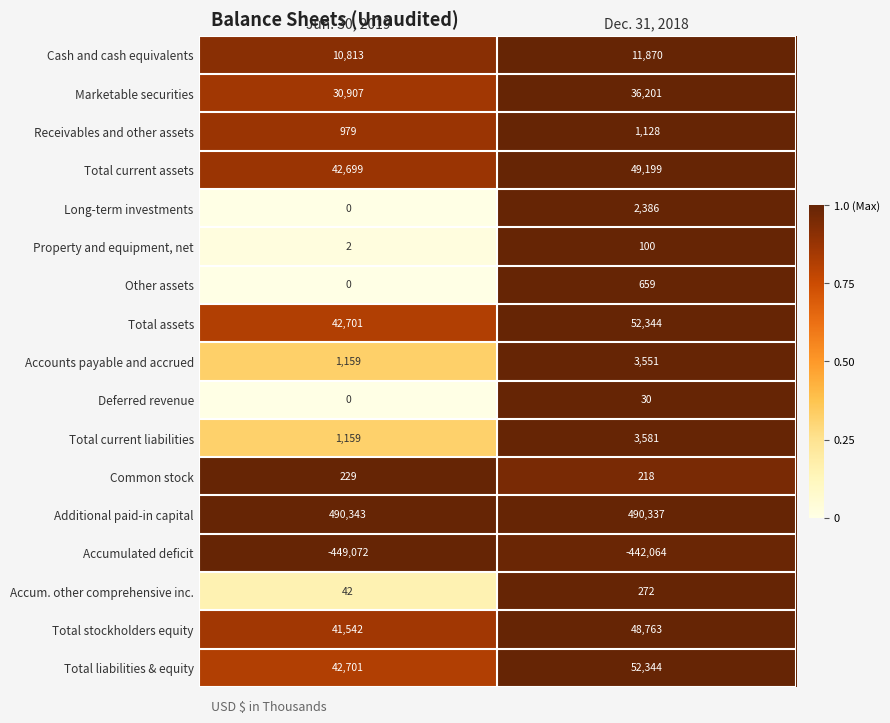

The value of Total liabilities & equity at Dec. 31, 2018 is 14394. True or false?

False